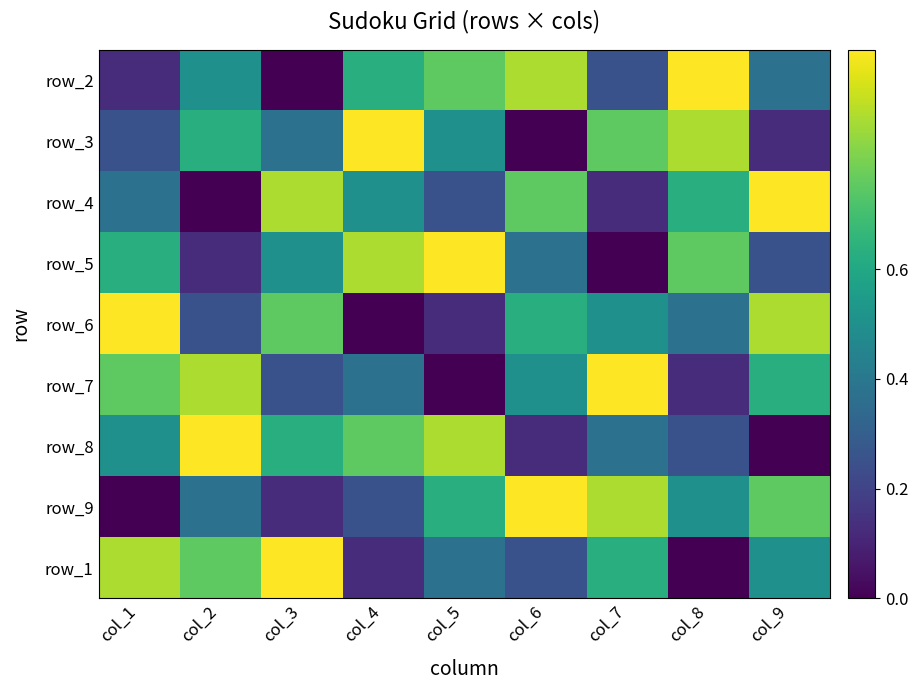

How many row_4 values are between 0 and 1?

9